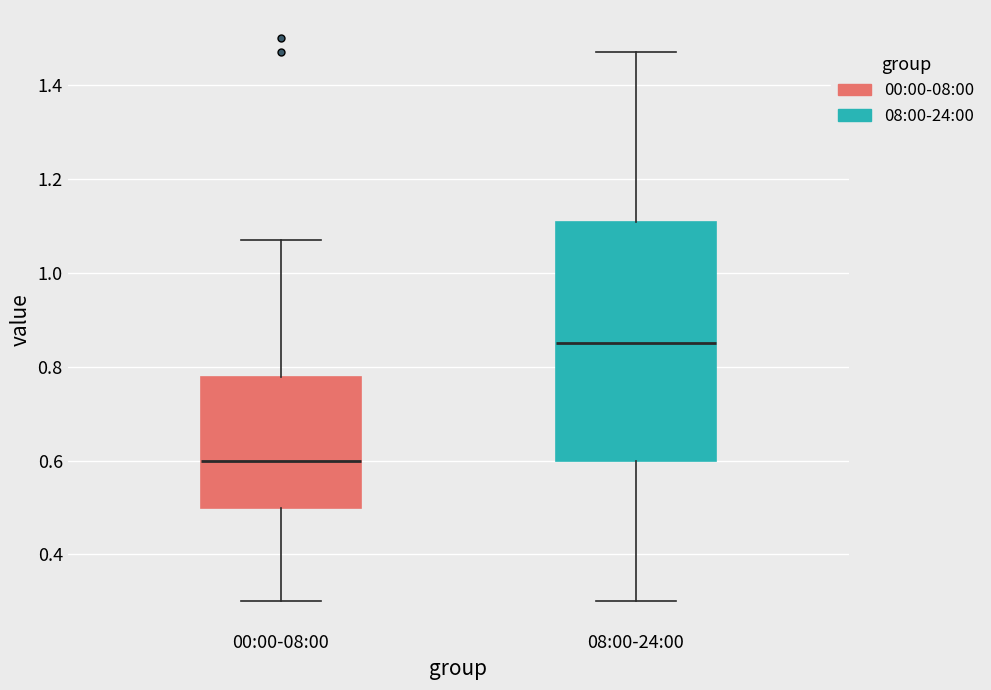

Where does the upper whisker of the box for 08:00-24:00 end on the y-axis? The values are not printed on the chart, so give them approximately, as read against the axis.

1.48